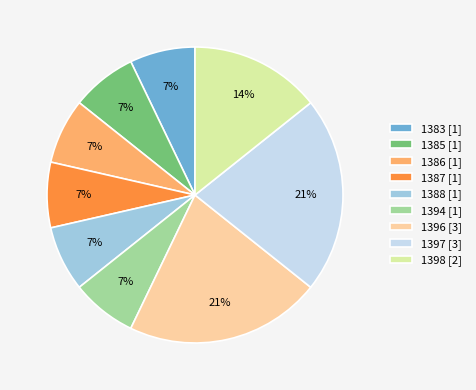

To the nearest percent, what percentage of the pie is 1385?

7%